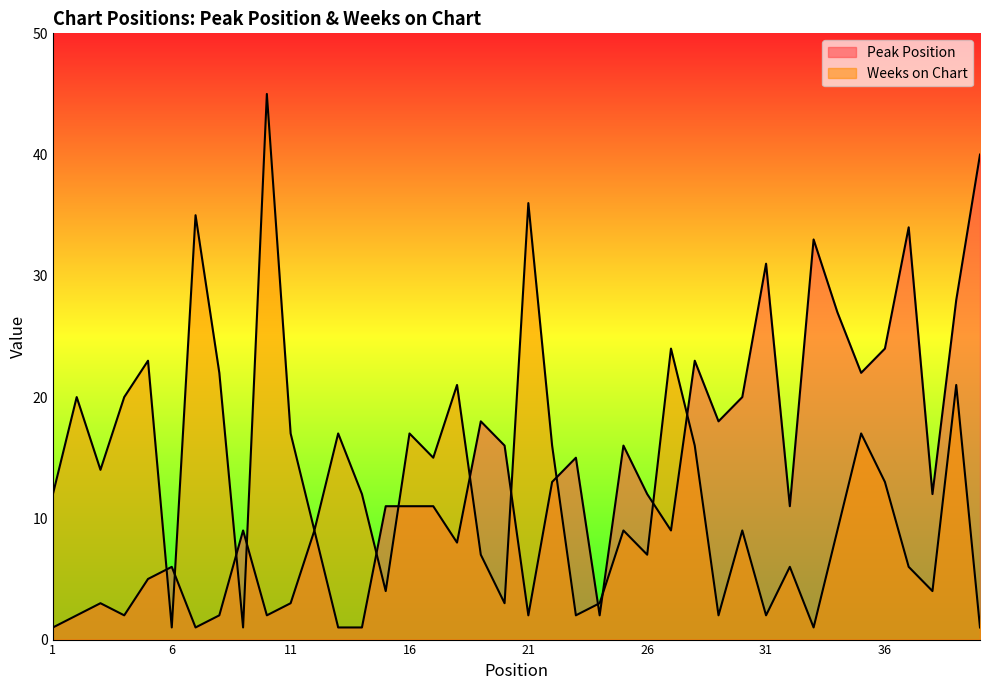

Which series has the largest range (max minus min)?

Weeks on Chart